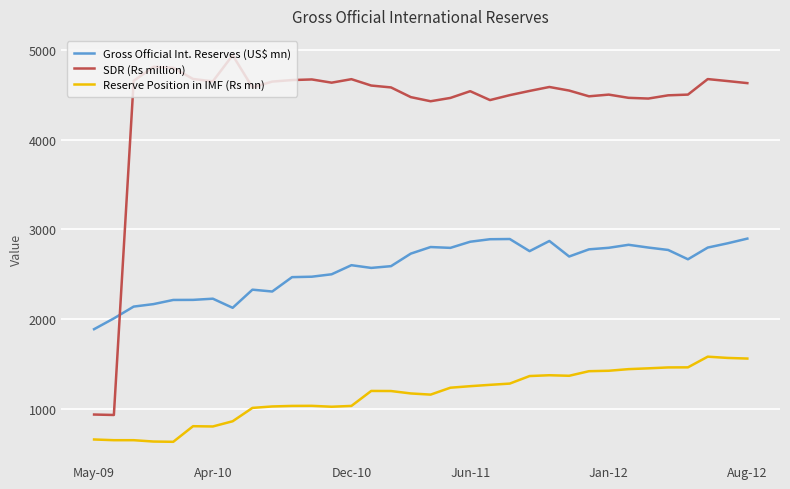

List the series in order of their overall mean, highest first.

SDR (Rs million), Gross Official Int. Reserves (US$ mn), Reserve Position in IMF (Rs mn)